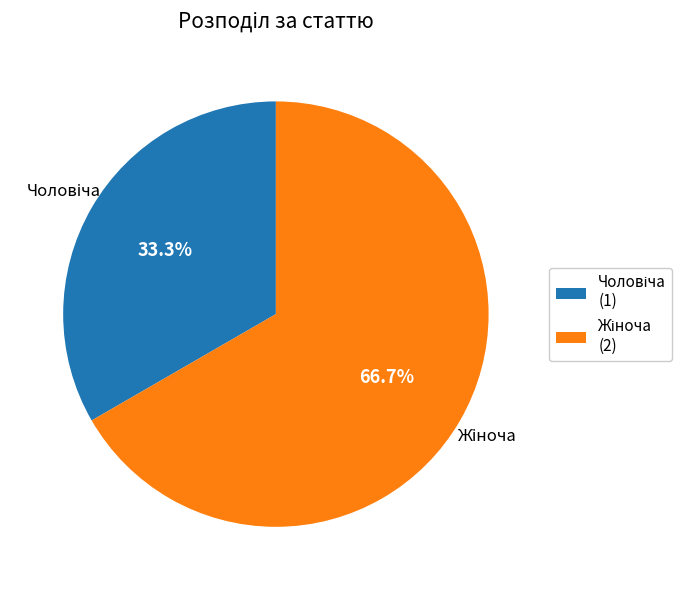

Is there a majority slice in this chart?

Yes